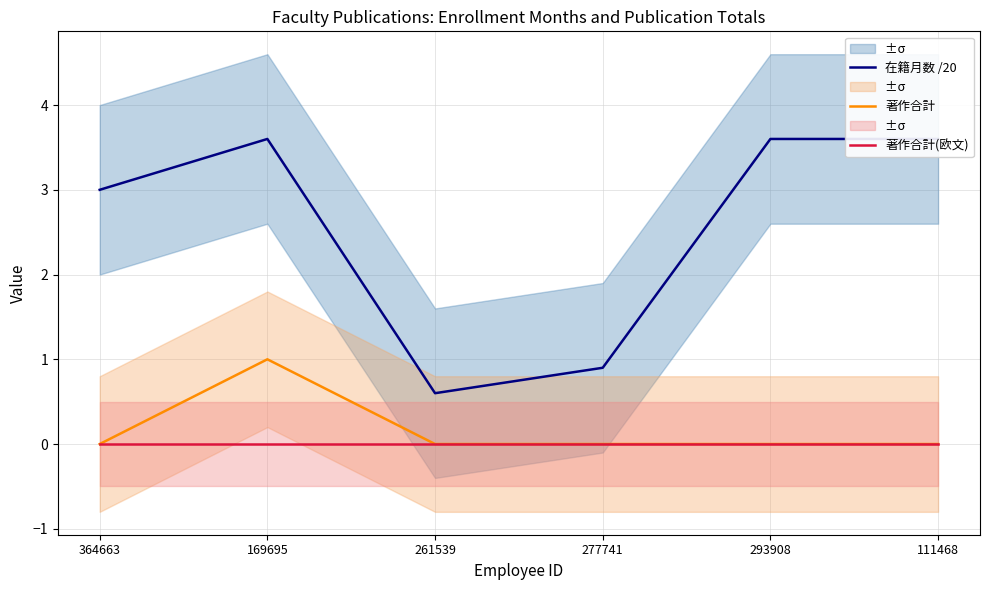

How many positive values does the 著作合計 series have?

1